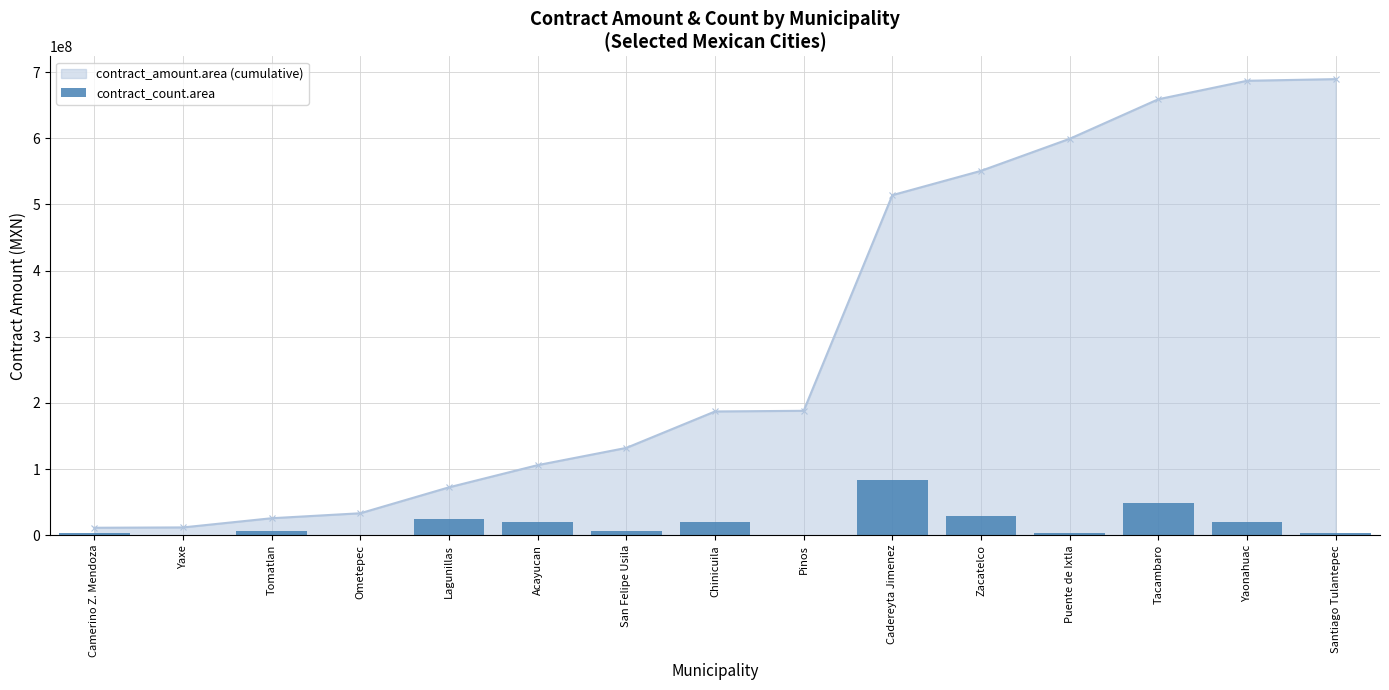

How many bars are there in total?

15